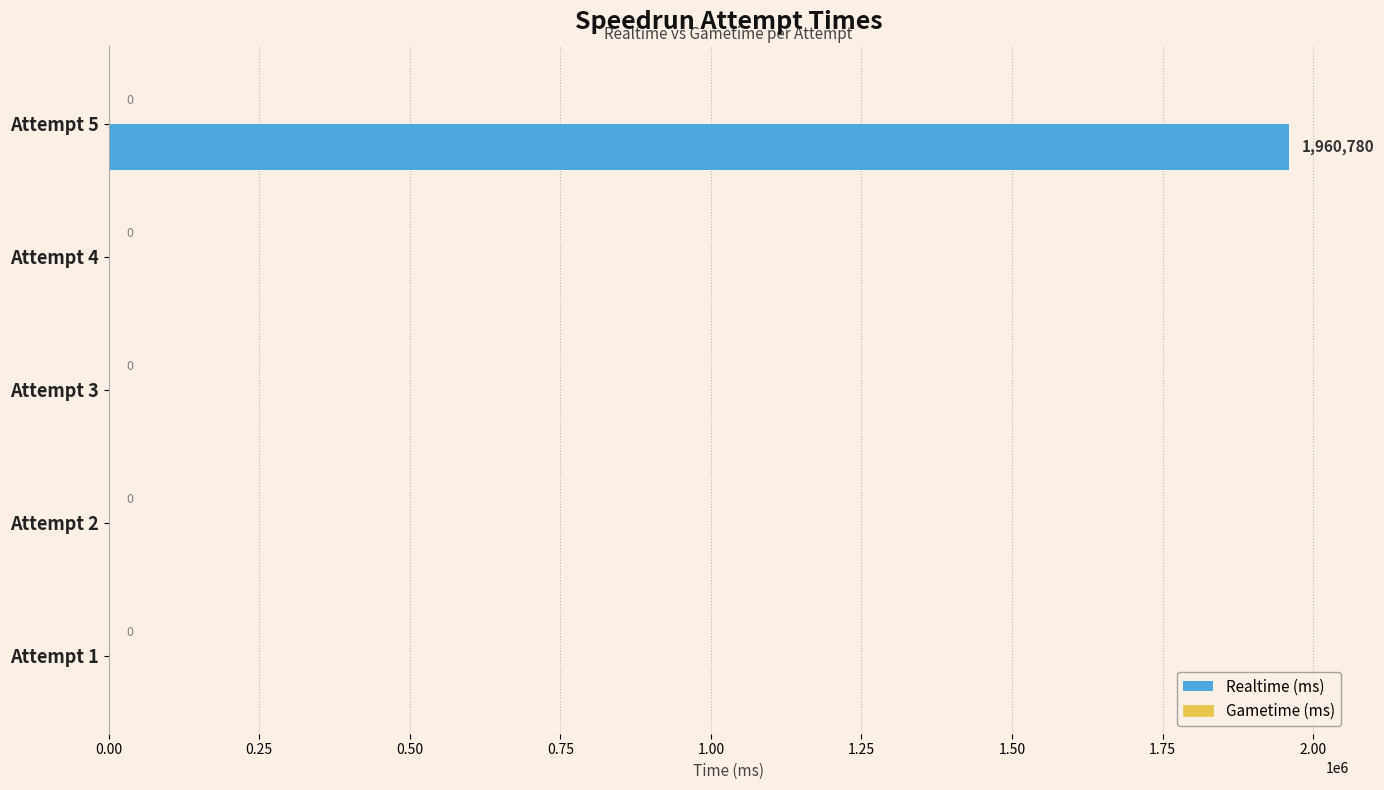

True or false: the data shows -926546 at Attempt 2.

False